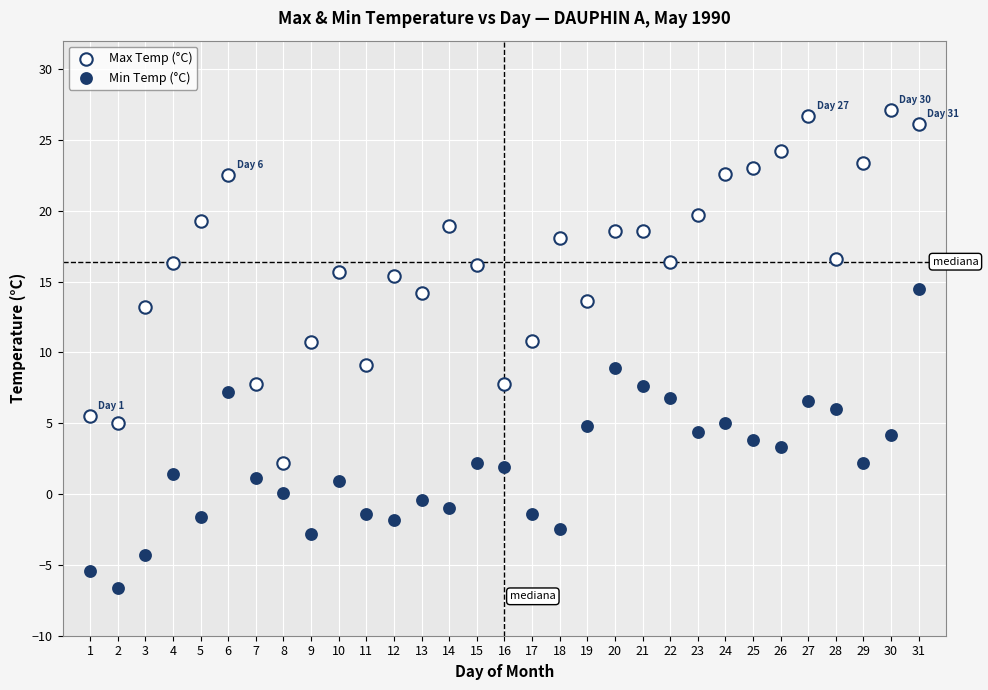

Which series has the largest Y range (max minus min)?

Max Temp (°C)